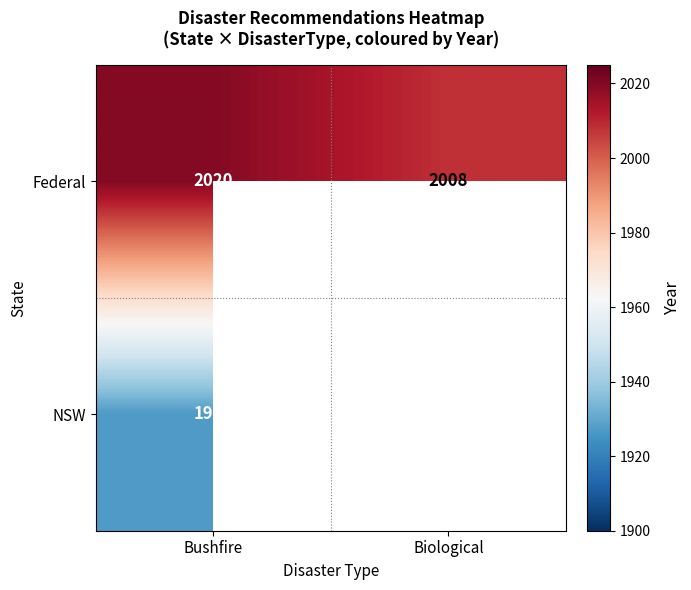

At how many categories does at least one series exceed 1973?

2